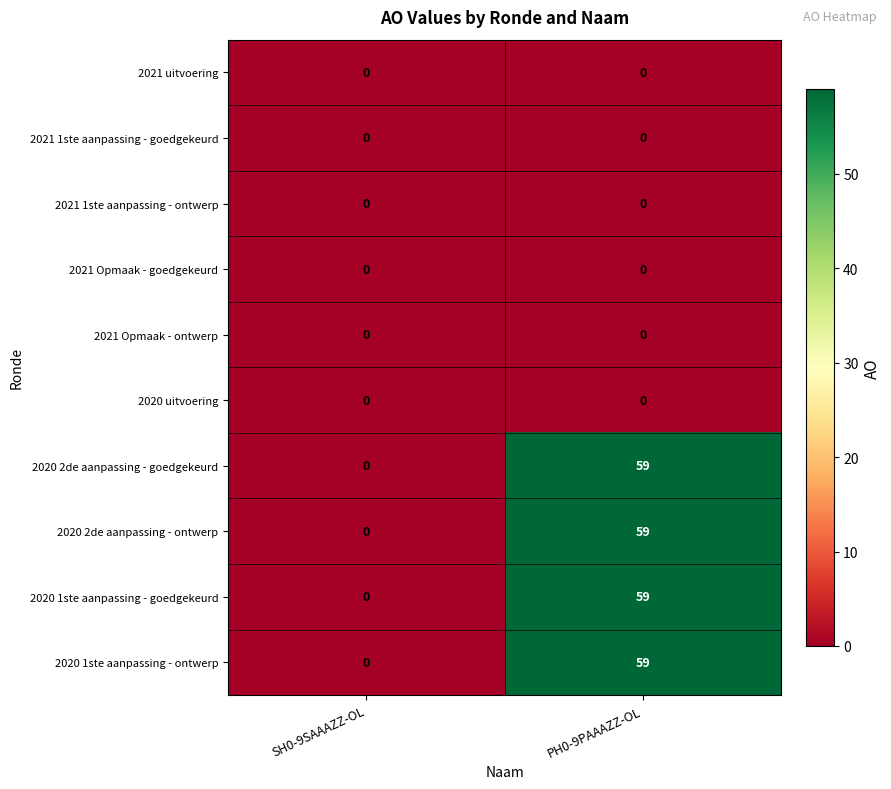

At which category does the chart reach its peak across all series?

PH0-9PAAAZZ-OL